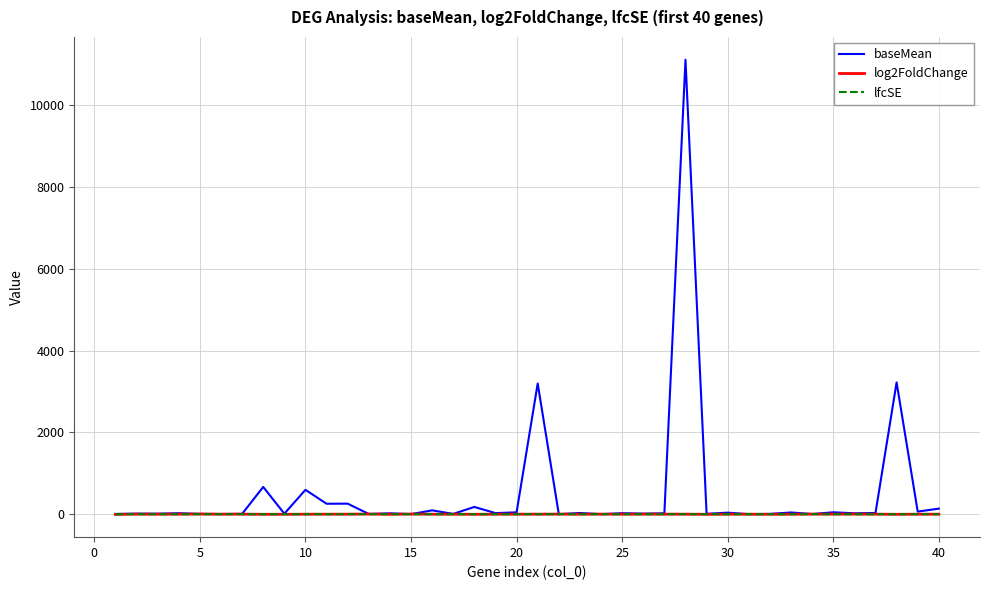

Which series has the largest total across all categories?

baseMean